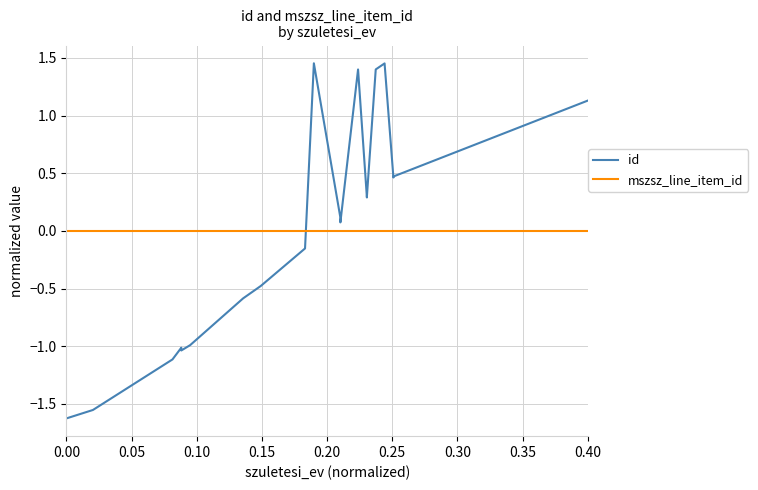

How many intersections are there between id and mszsz_line_item_id?

1